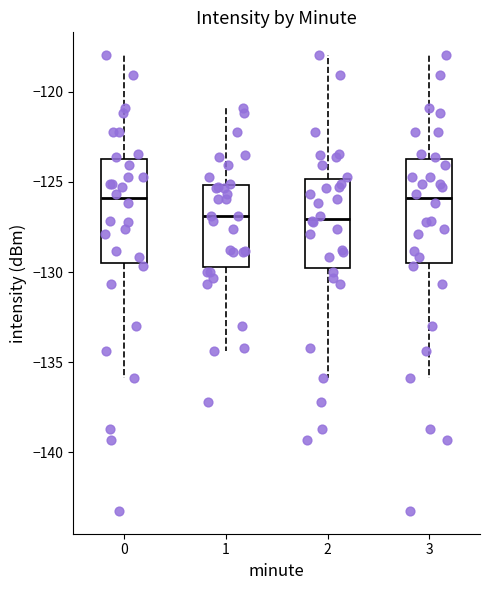

Reading left to right, read every box against the y-axis: the position of its median line, the range the box covers, and the ends of its whiskers. The values are not printed on the chart, so give them approximately, as read against the axis.

0: median -126.0, box -129.5 to -123.5, whiskers -136.0 to -118.0
1: median -127.0, box -129.5 to -125.0, whiskers -134.5 to -121.0
2: median -127.0, box -130.0 to -125.0, whiskers -136.0 to -118.0
3: median -126.0, box -129.5 to -123.5, whiskers -136.0 to -118.0